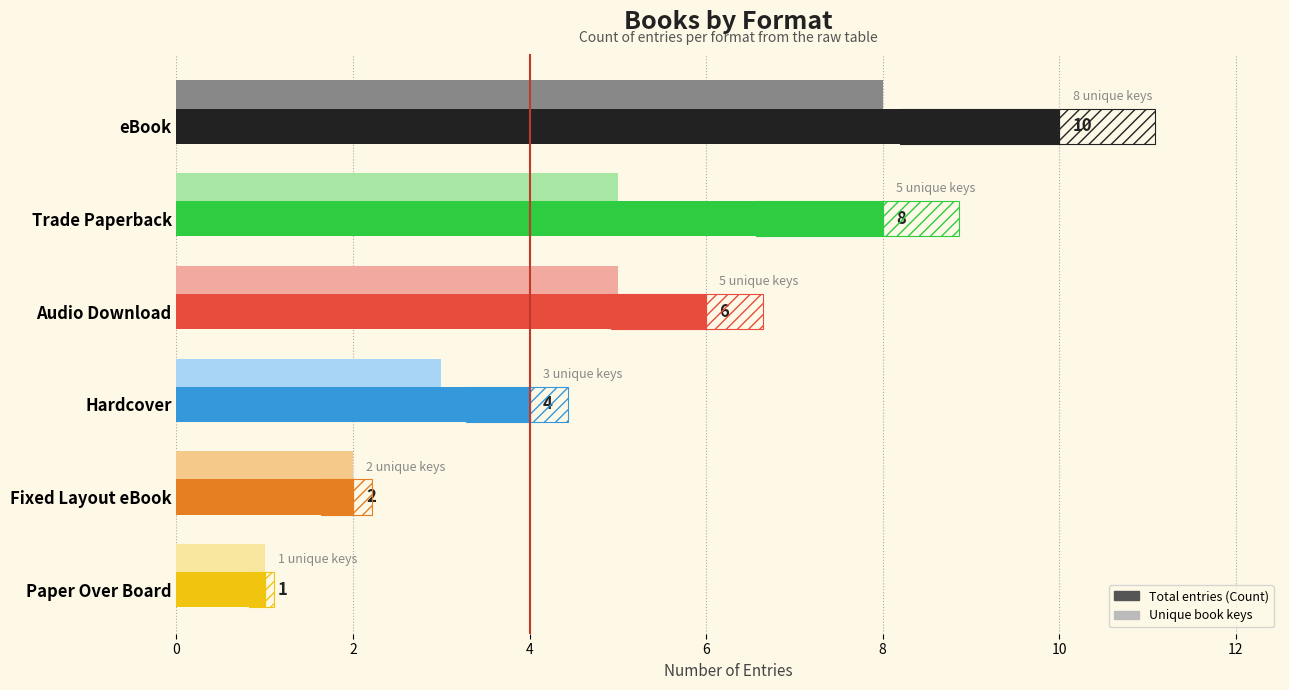

Count the number of categories in the chart.

6